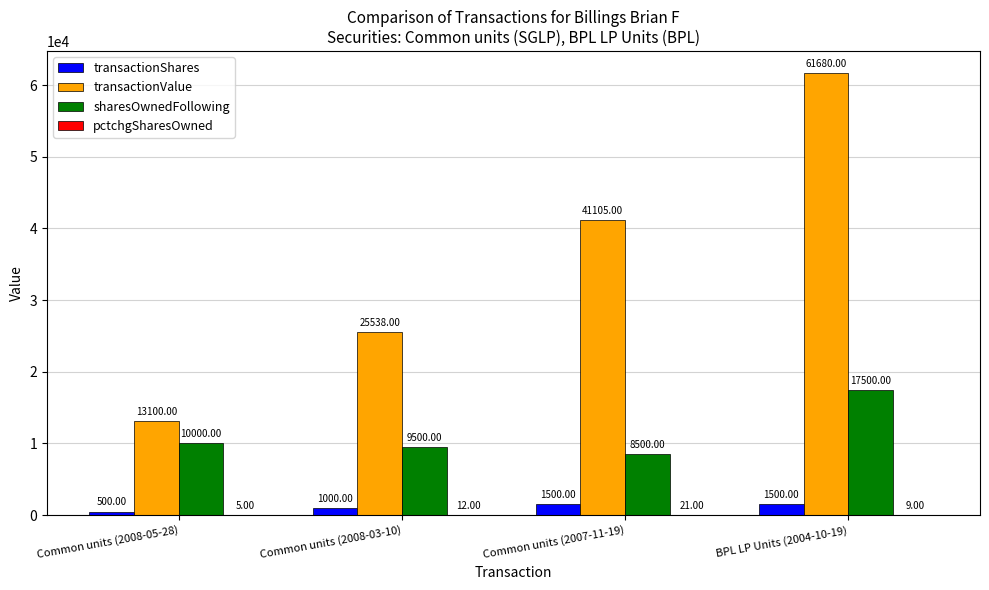

At which category is the sum across all series the highest?

BPL LP Units (2004-10-19)